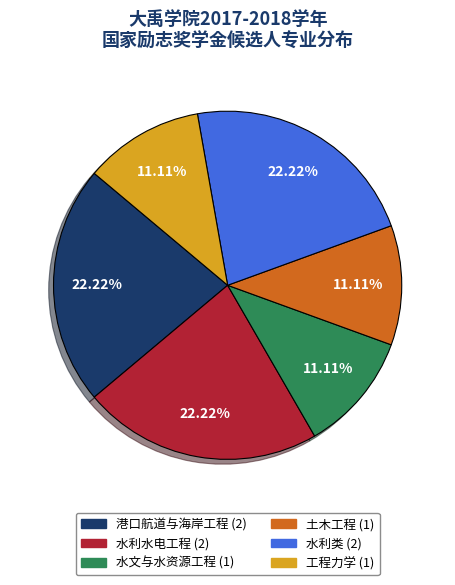

True or false: 水文与水资源工程 accounts for 11% of the total.

True